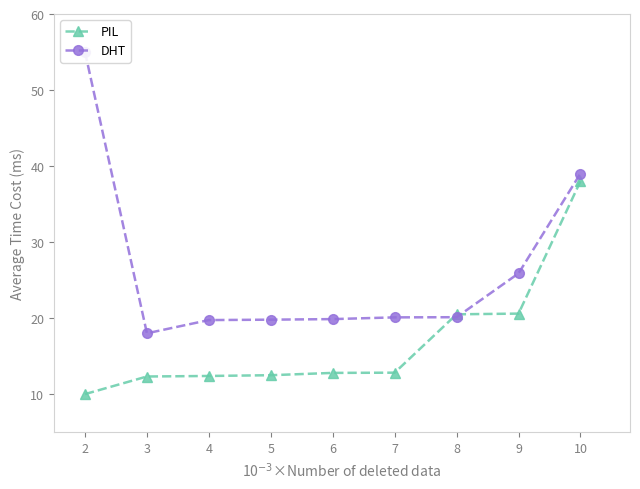

The PIL series shows 12.8 at 6. True or false?

True